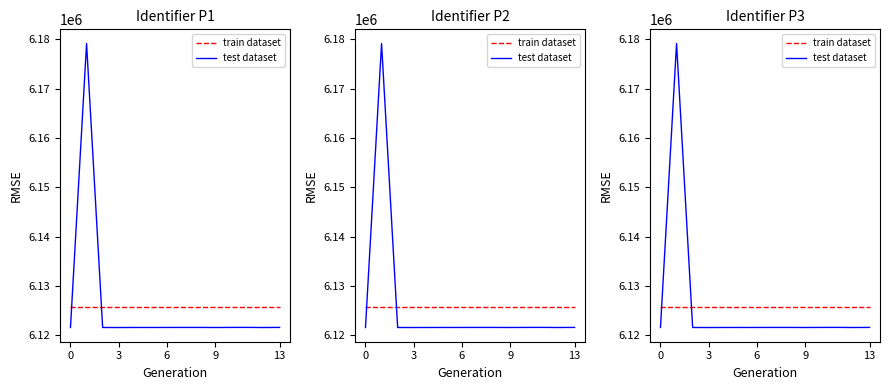

What is the spread (max minus min) of values at 13?

4113.4